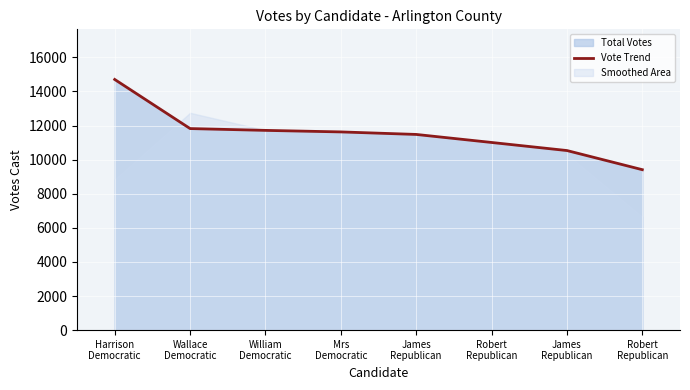

How many lines are shown in the chart?

1